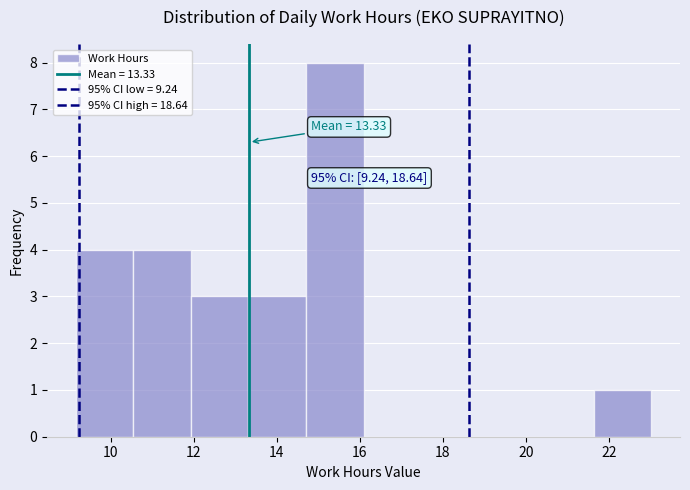

Which range on the x-axis has the tallest bar?

14.8 to 16.0